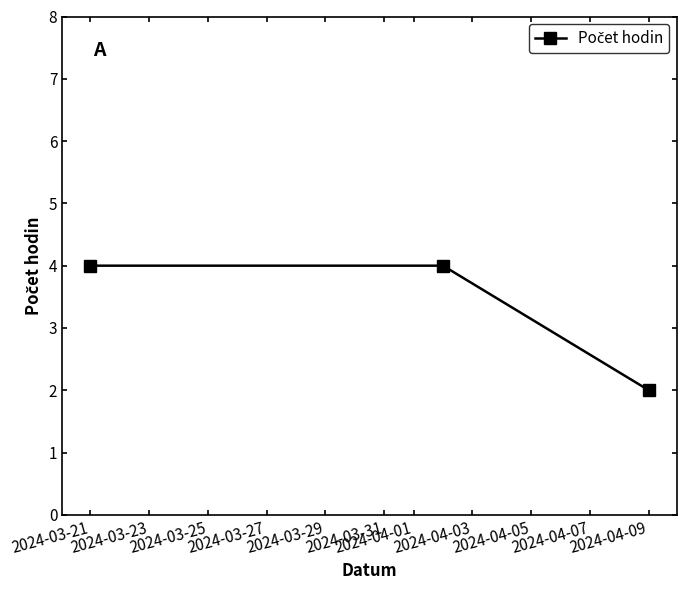

What is the greatest value displayed?

4